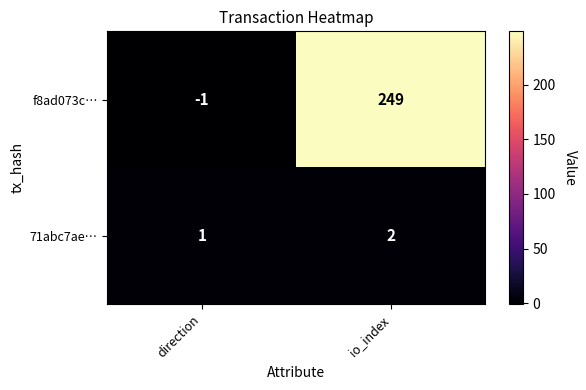

What is the greatest value displayed?

249